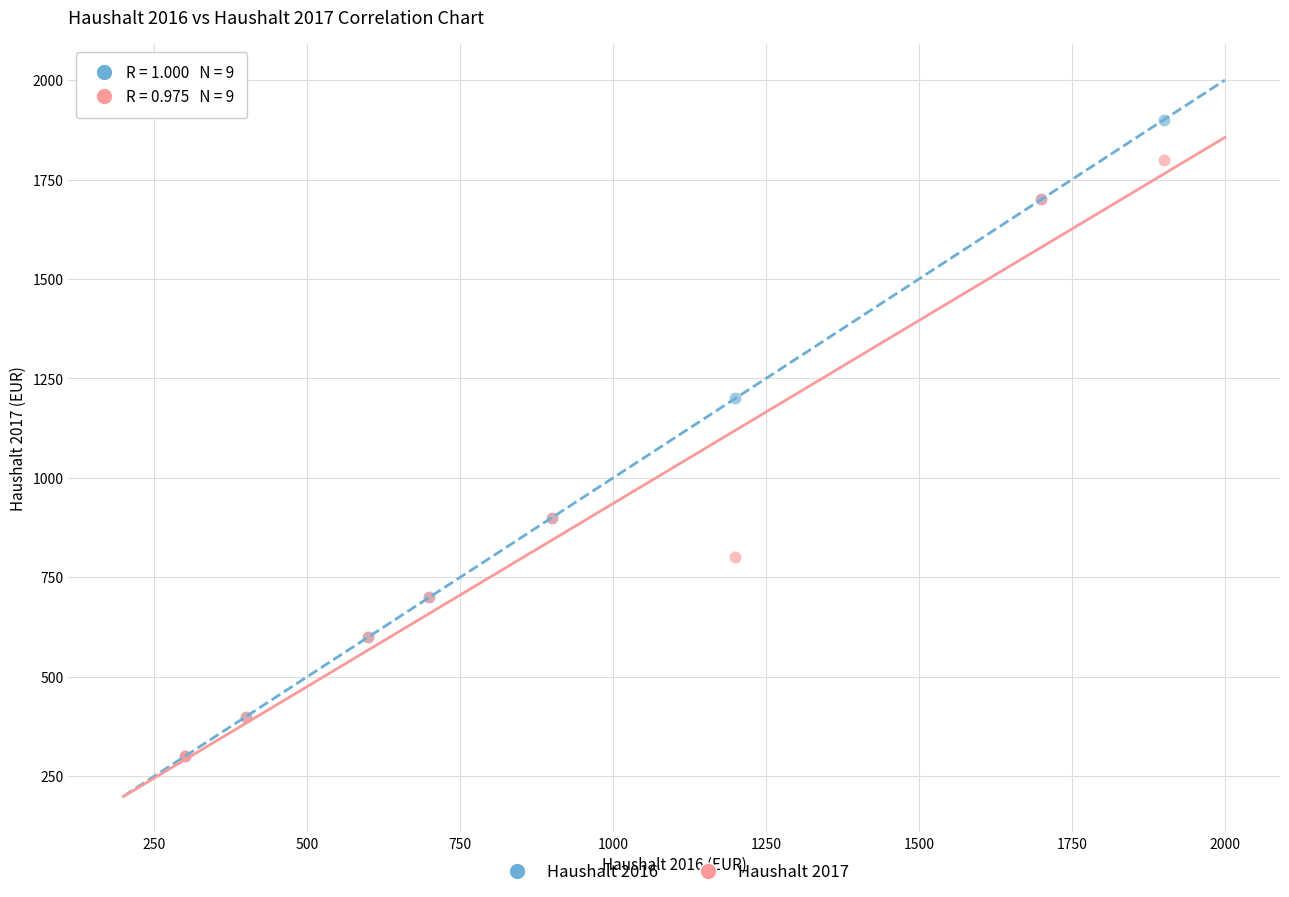

Which series has the largest Y range (max minus min)?

Haushalt 2016